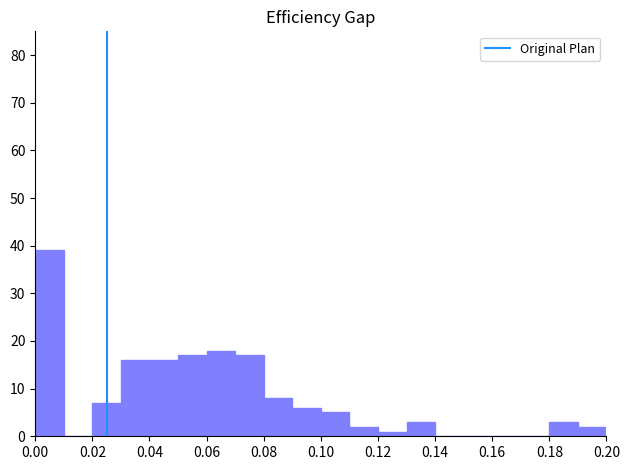

Reading left to right, transcribe this chart: for each bar, give the range it covers on the x-axis and its height. The values are not printed on the chart, so give them approximately, as read against the axis.

0.00 to 0.01: 39
0.01 to 0.02: 0
0.02 to 0.03: 7
0.03 to 0.04: 16
0.04 to 0.05: 16
0.05 to 0.06: 17
0.06 to 0.07: 18
0.07 to 0.08: 17
0.08 to 0.09: 8
0.09 to 0.10: 6
0.10 to 0.11: 5
0.11 to 0.12: 2
0.12 to 0.13: 1
0.13 to 0.14: 3
0.14 to 0.15: 0
0.15 to 0.16: 0
0.16 to 0.17: 0
0.17 to 0.18: 0
0.18 to 0.19: 3
0.19 to 0.20: 2